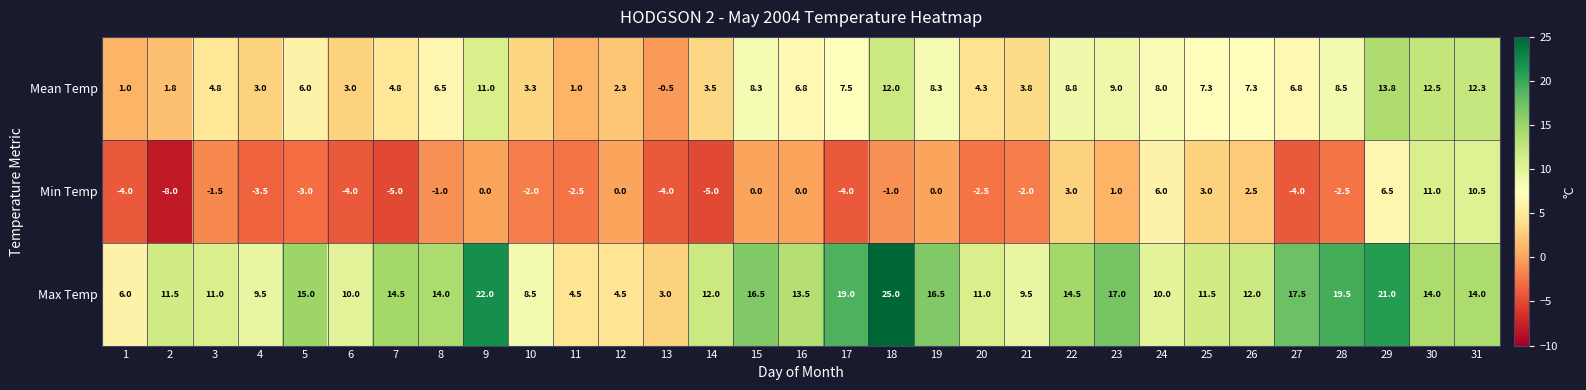

List the series in order of their overall mean, highest first.

Max Temp, Mean Temp, Min Temp